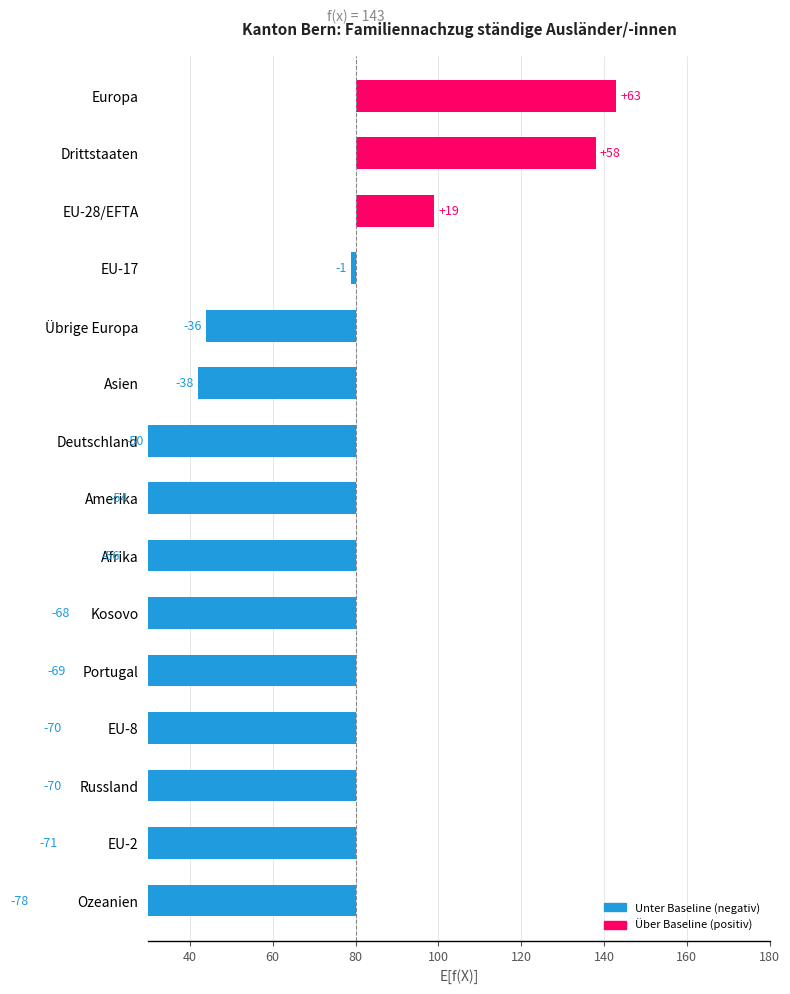

True or false: the data shows -15 at Deutschland.

False